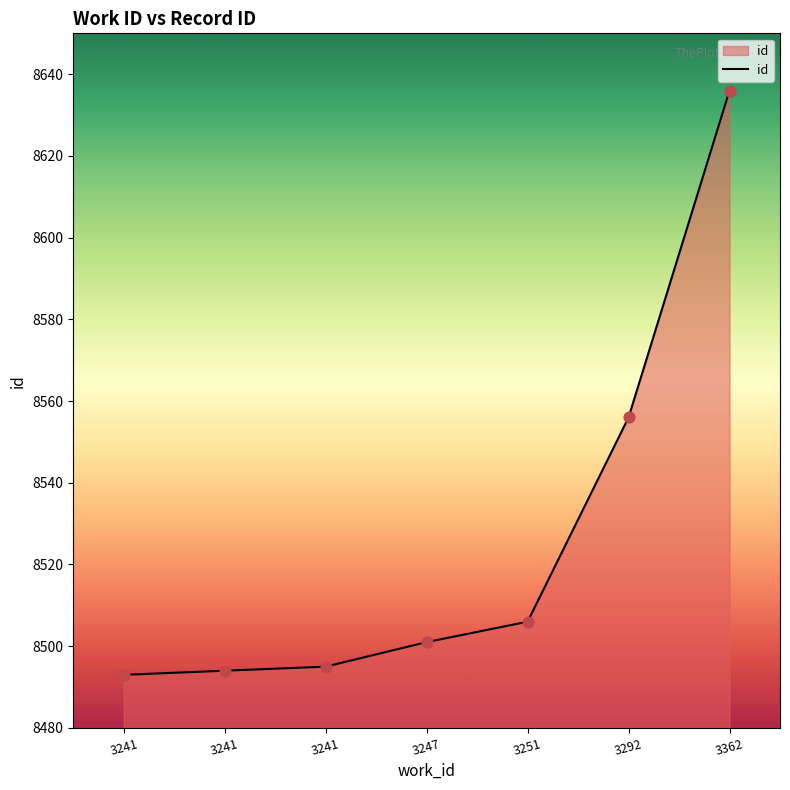

What is the change in value from 3247 to 3362?

+135